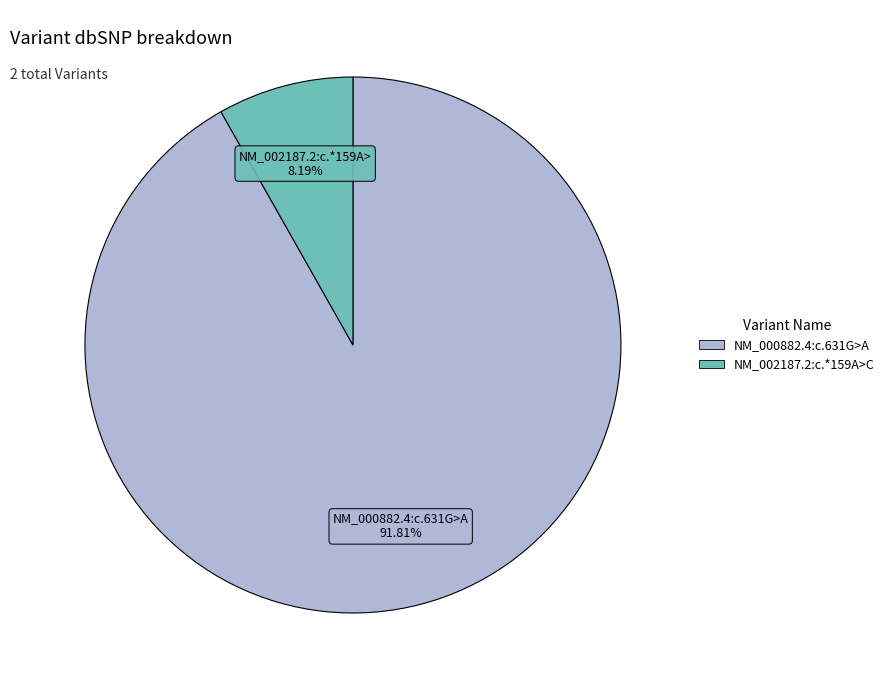

Do NM_002187.2:c.*159A>C and NM_000882.4:c.631G>A together represent more than half of the pie?

Yes